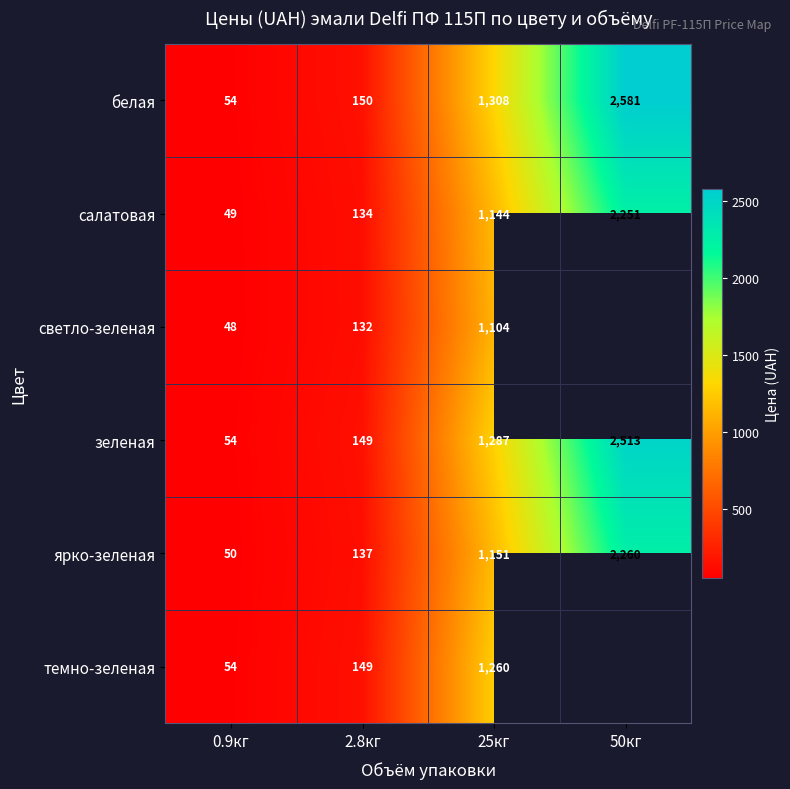

Is the value of светло-зеленая at 0.9кг greater than the value of ярко-зеленая at 0.9кг?

No